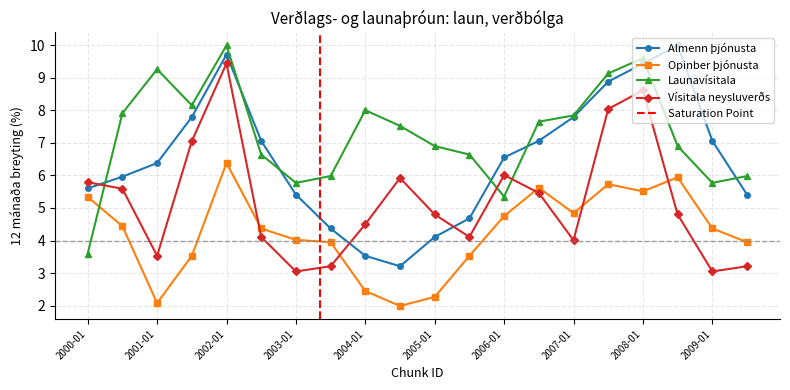

What is the difference between the Almenn þjónusta values at 2008-07 and 2004-07?

6.8